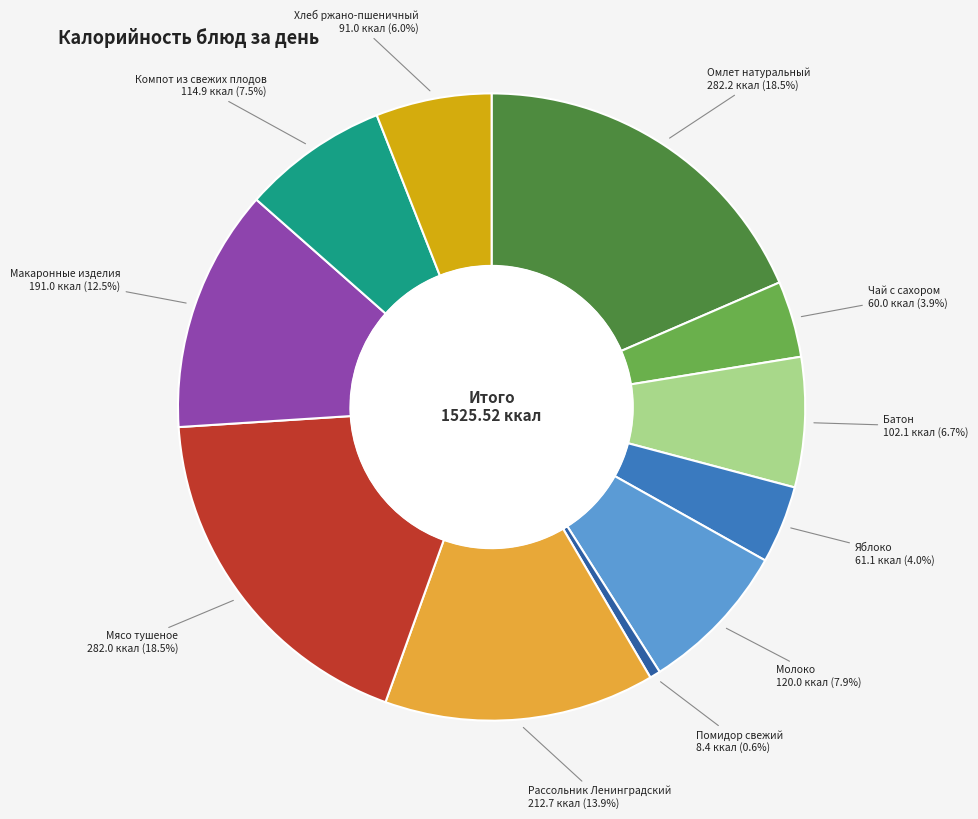

Is the sum of Рассольник Ленинградский and Молоко greater than half?

No